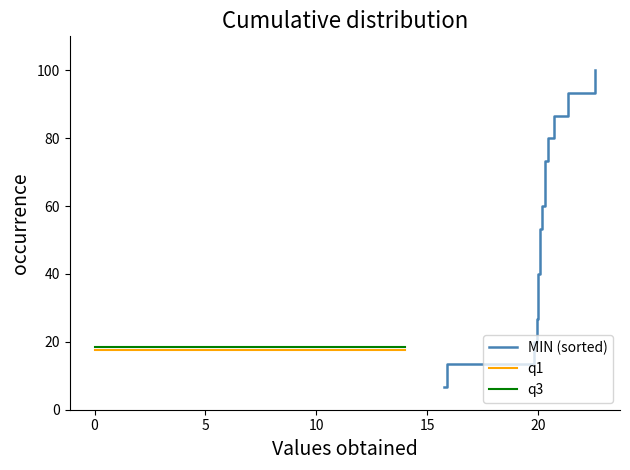

Reading left to right, transcribe all the data shown in this chart.

MIN (sorted): 6.7	13.3	20.0	26.7	33.3	40.0	46.7	53.3	60.0	66.7	73.3	80.0	86.7	93.3	100.0
q1: 17.5	17.5	17.5	17.5	17.5	17.5	17.5	17.5	17.5	17.5	17.5	17.5	17.5	17.5	17.5
q3: 18.4	18.4	18.4	18.4	18.4	18.4	18.4	18.4	18.4	18.4	18.4	18.4	18.4	18.4	18.4